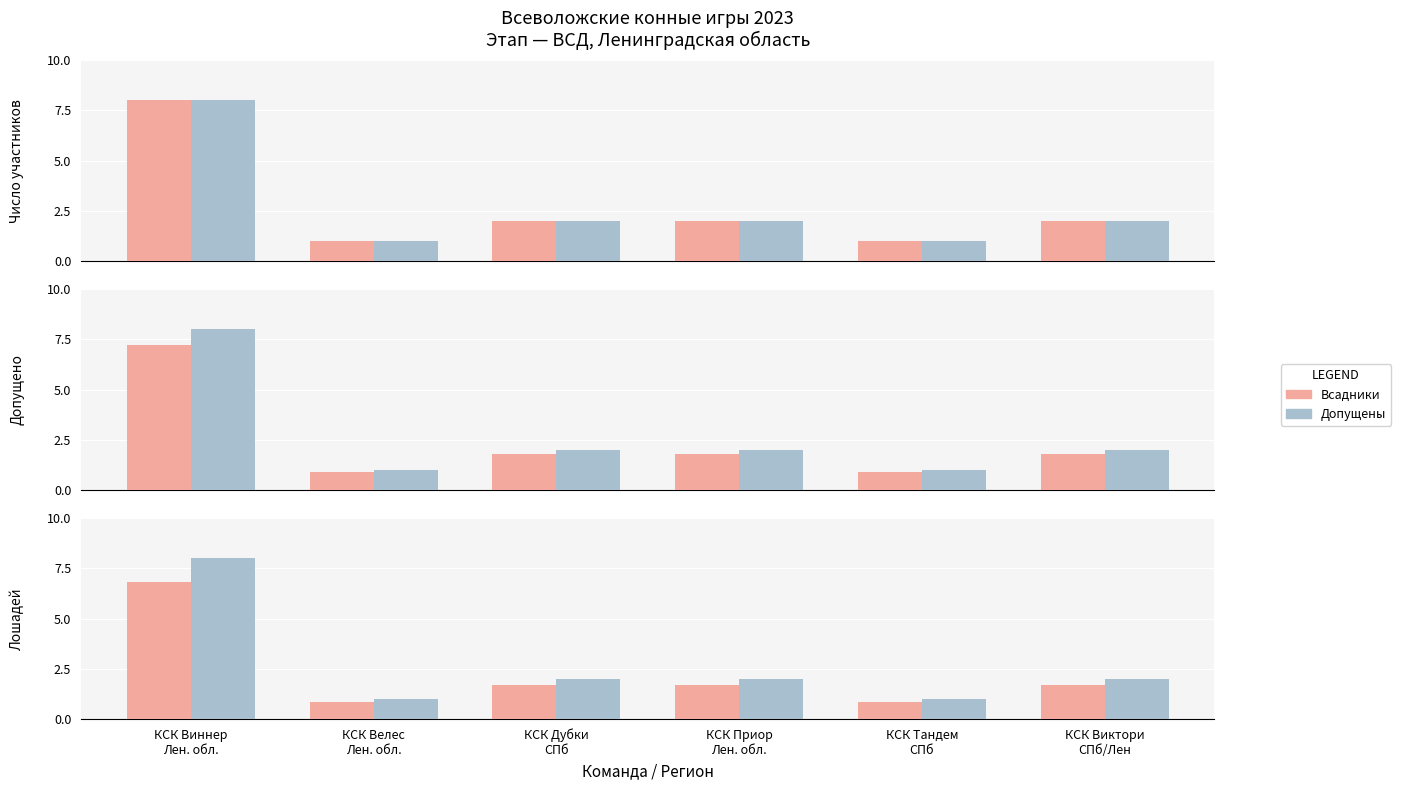

Reading right to left, extract all data points from this chart.

Всадники: 1.7	0.8	1.7	1.7	0.8	6.8
Допущены: 2.0	1.0	2.0	2.0	1.0	8.0